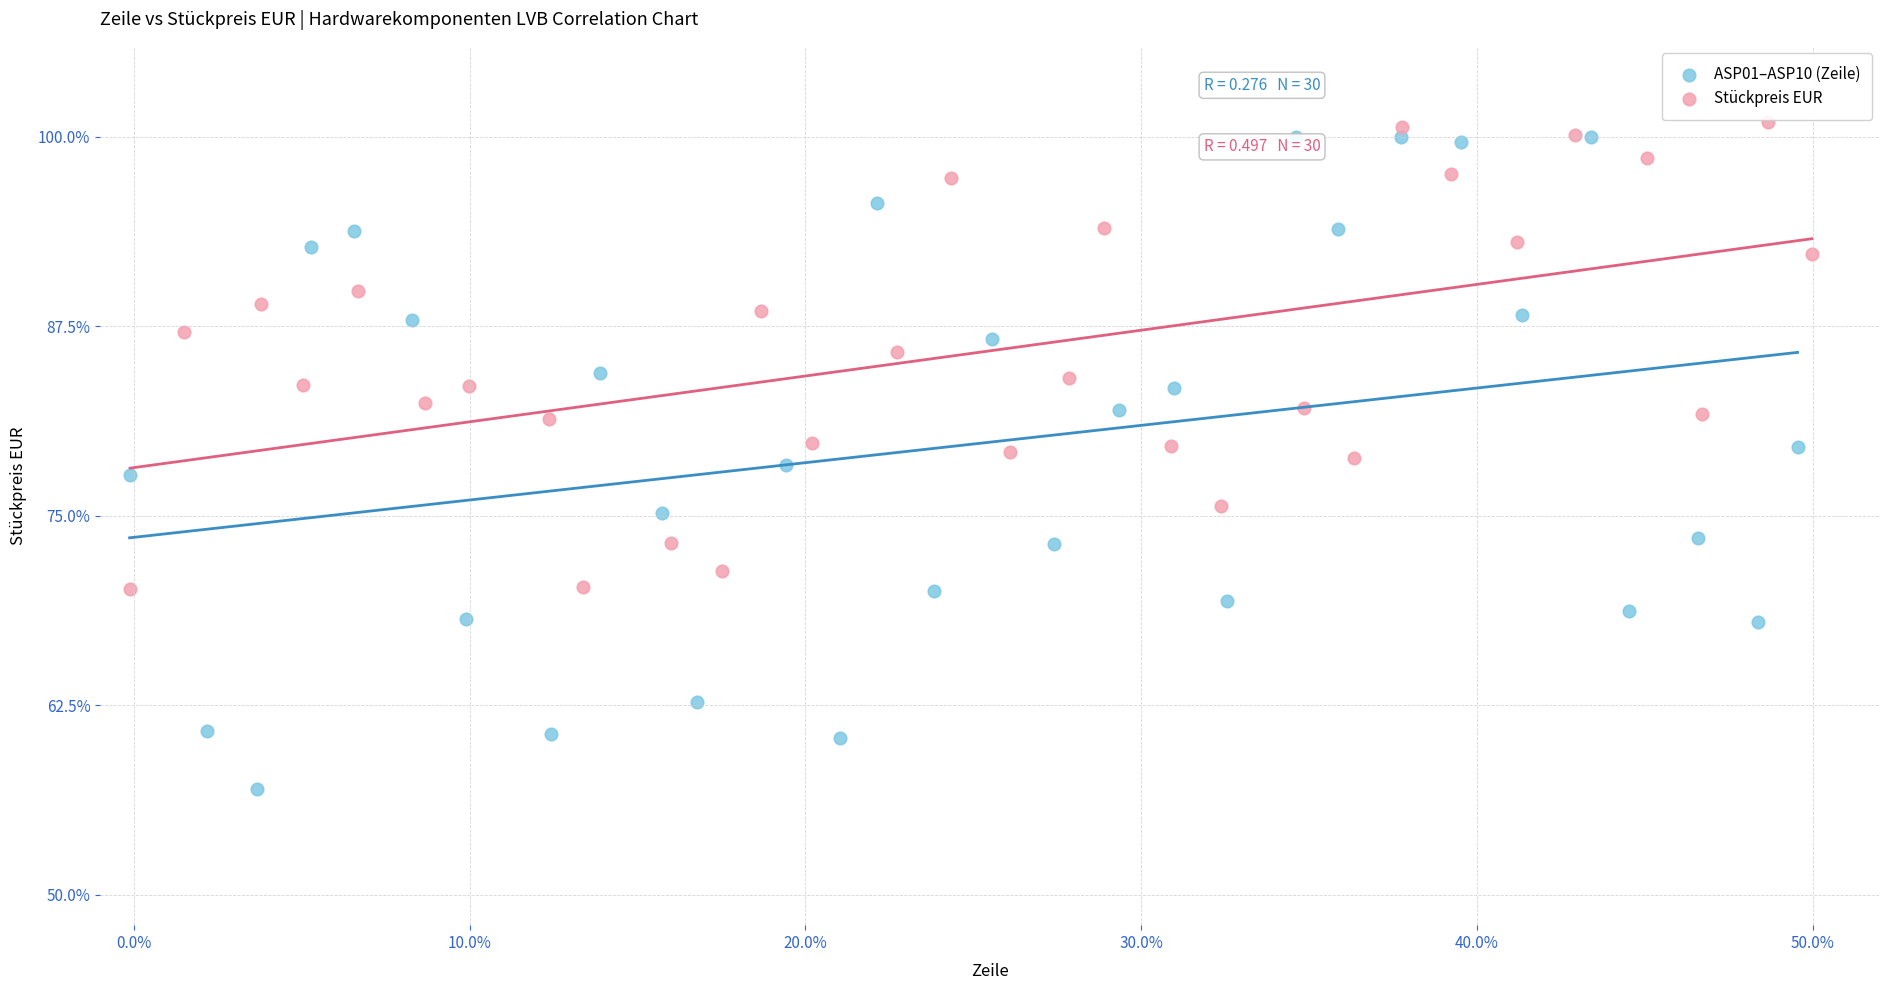

What are all the series names shown in the legend?

ASP01–ASP10 (Zeile), Stückpreis EUR